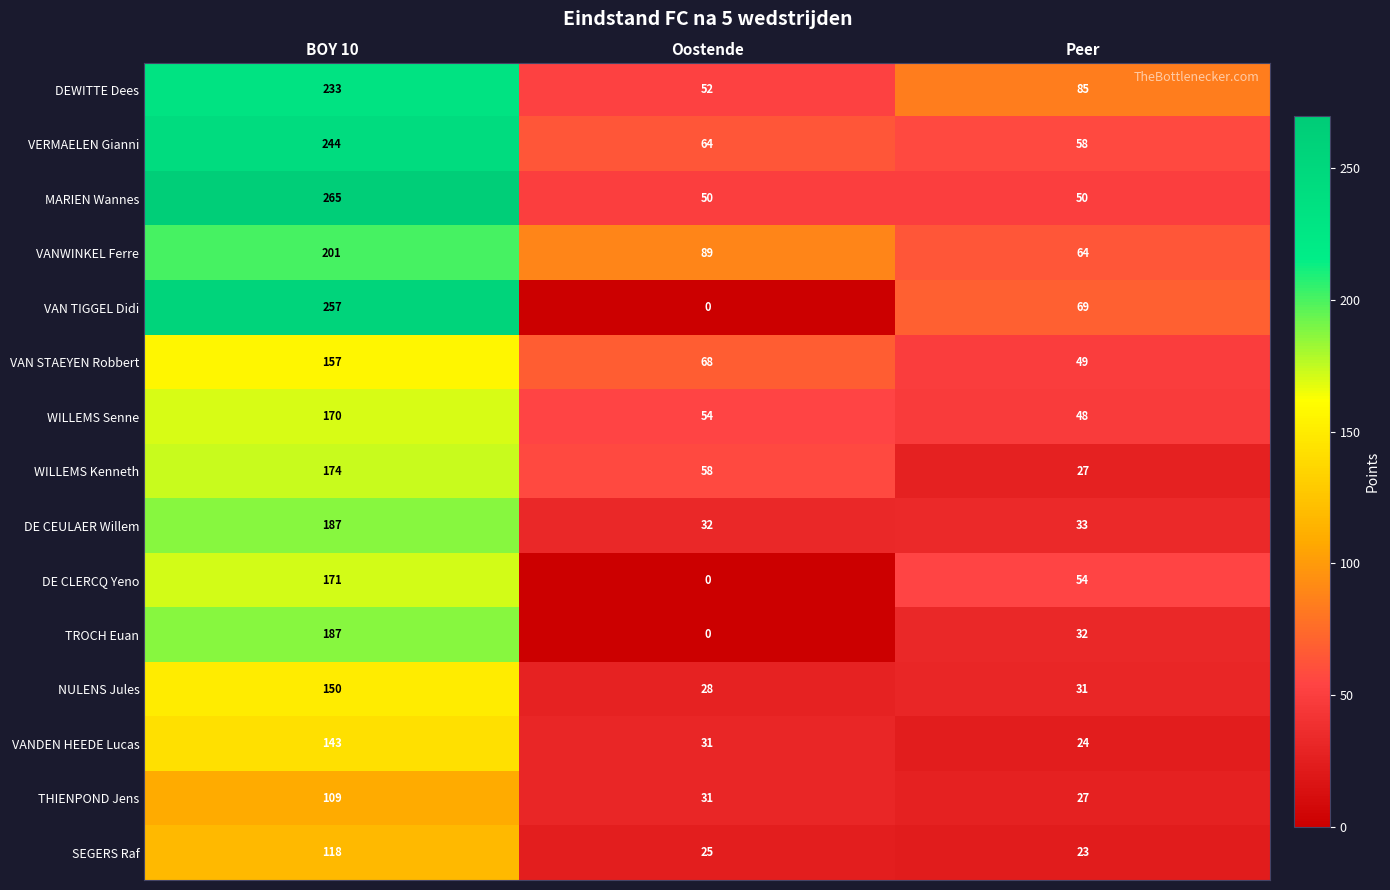

Count the number of categories in the chart.

3